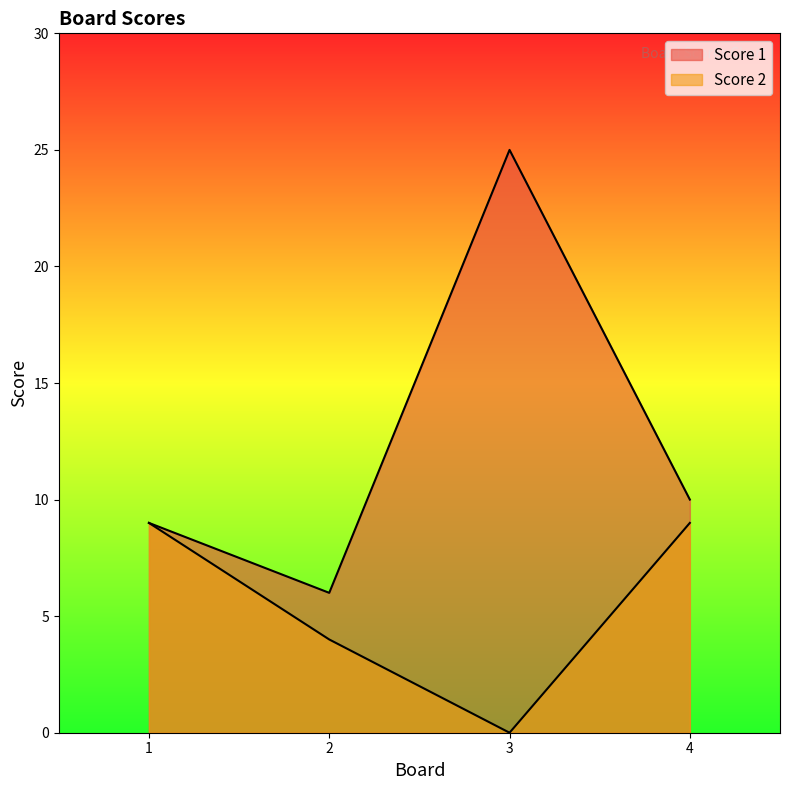

True or false: Score 1 has a value of 3 at 1.

False